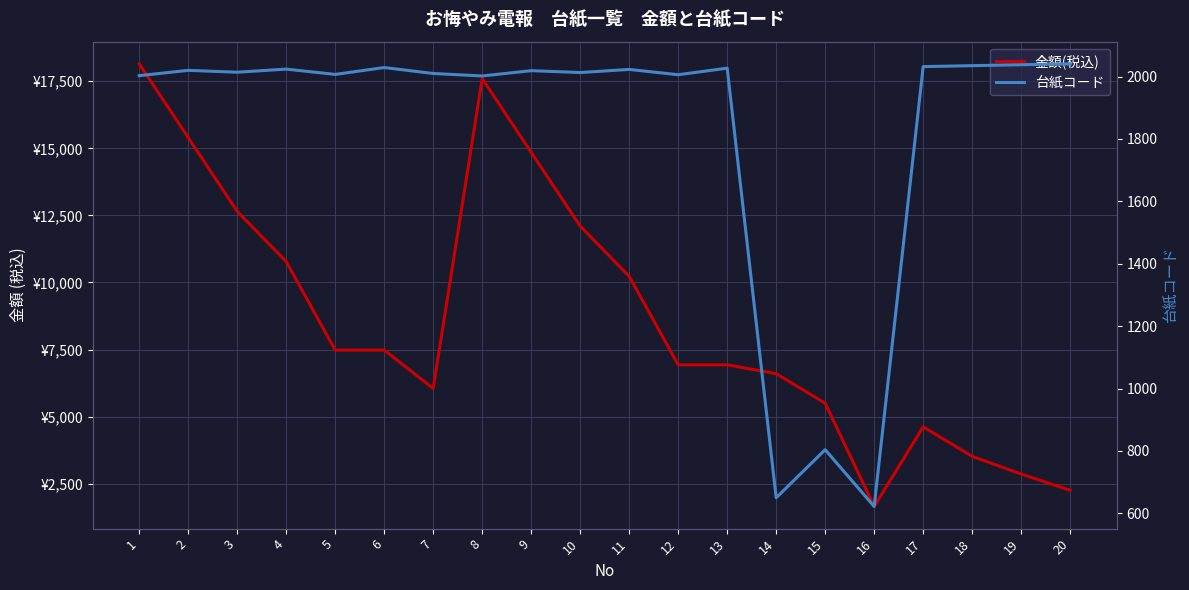

Reading left to right, what are all the values shown in this chart?

金額(税込): 18150	15400	12650	10780	7480	7480	6050	17600	14850	12100	10230	6930	6930	6600	5500	1650	4620	3520	2860	2255
台紙コード: 2003	2020	2014	2024	2007	2029	2010	2002	2019	2013	2023	2006	2027	650	804	622	2032	2035	2038	2041